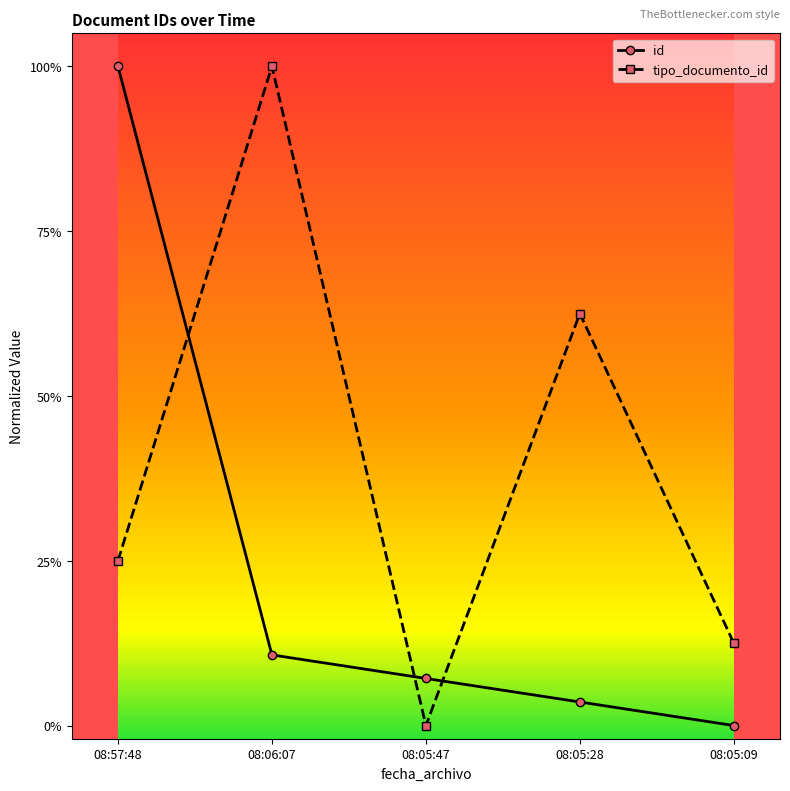

After their last crossing, which series has the higher values: id or tipo_documento_id?

tipo_documento_id